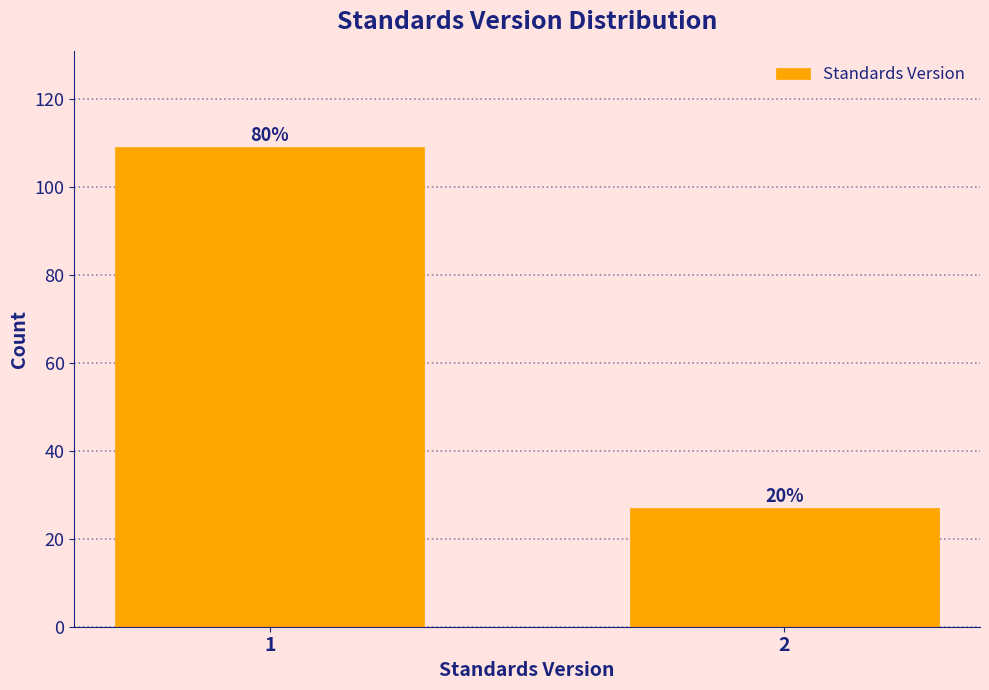

How many bars are there in total?

2